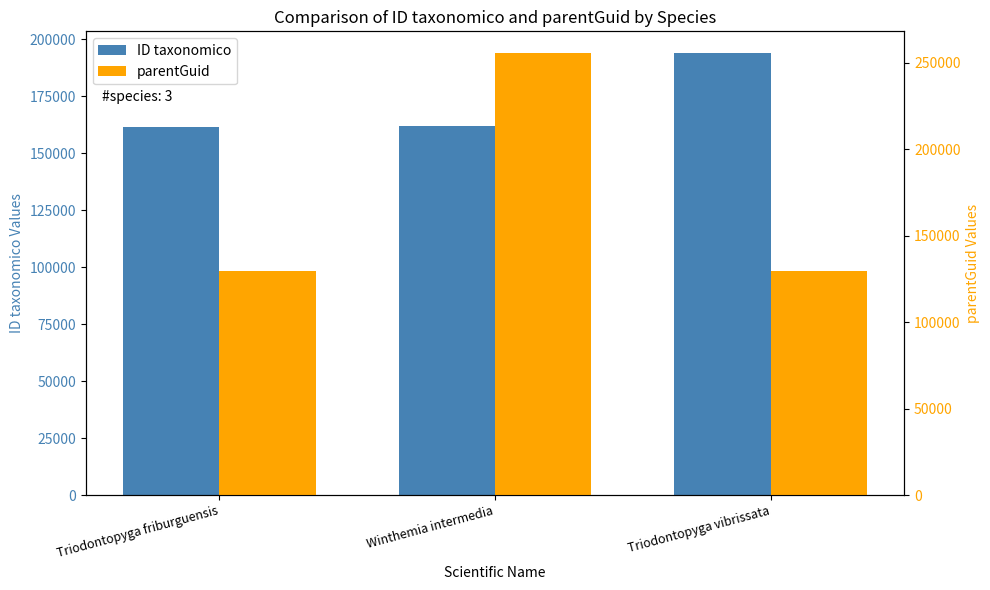

What is the total value across all series at Triodontopyga vibrissata?

323237